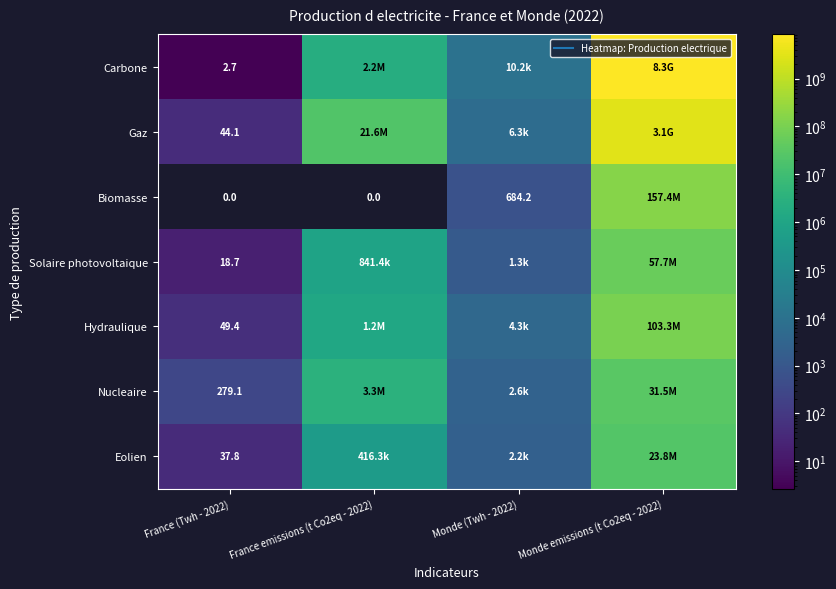

What is the minimum value for Solaire photovoltaique?

18.7